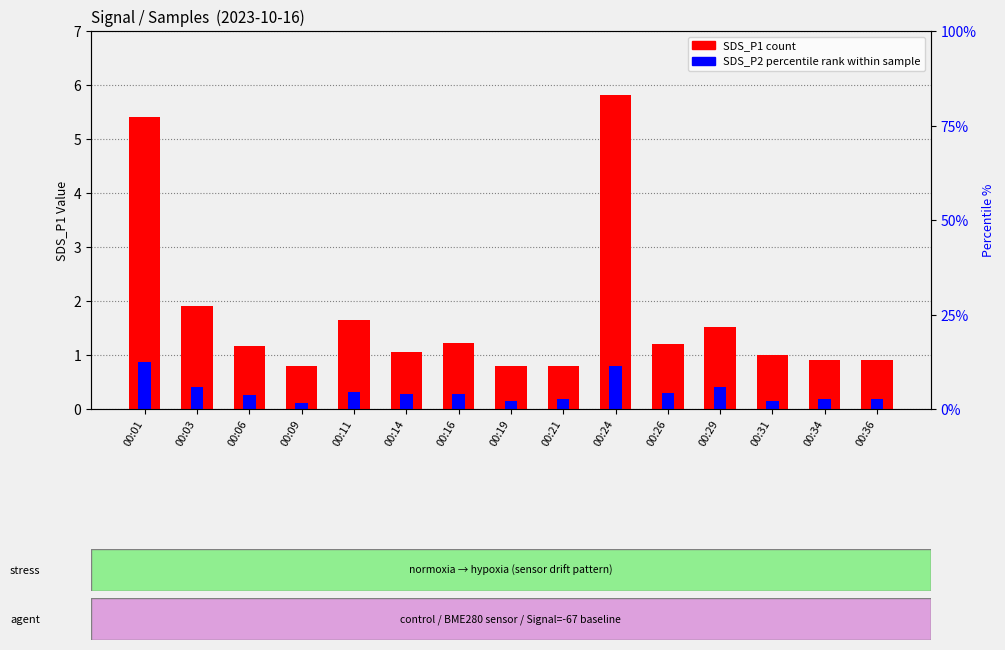

Rank the series by their maximum value, from lowest to highest.

SDS_P2 (percentile rank), SDS_P1 (count)